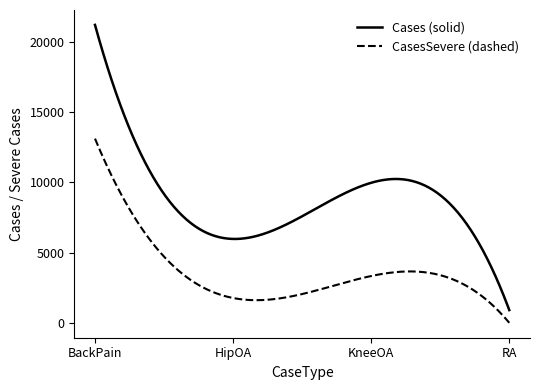

Rank the series by their maximum value, from highest to lowest.

Cases (solid), CasesSevere (dashed)